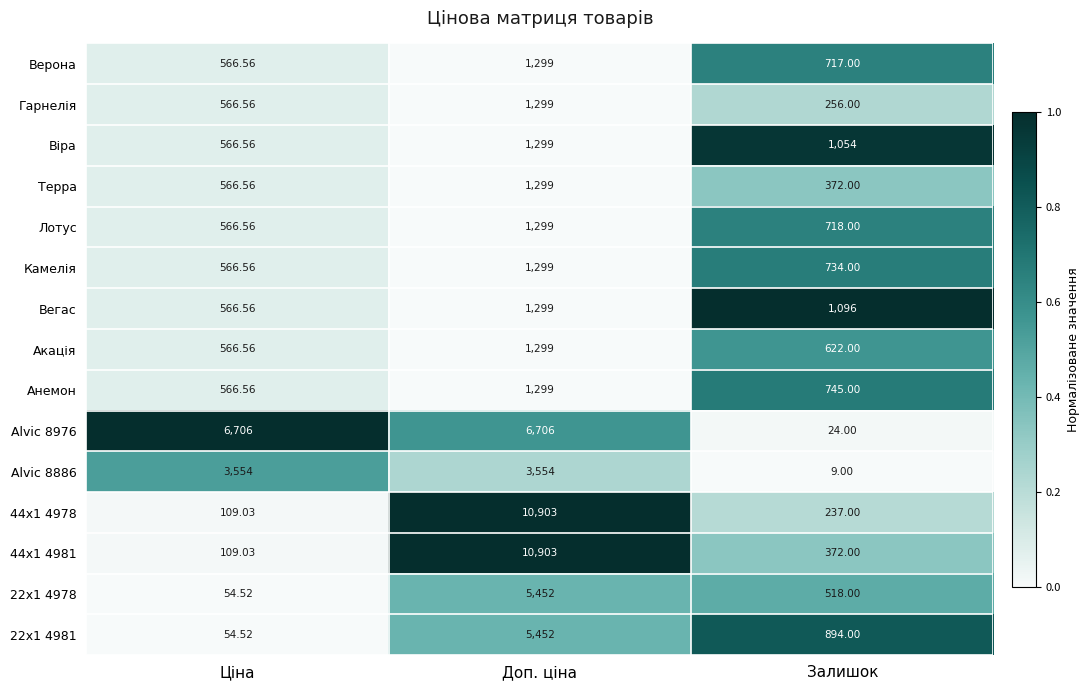

Is the value of Alvic 8886 at Доп. ціна greater than the value of Alvic 8976 at Доп. ціна?

No